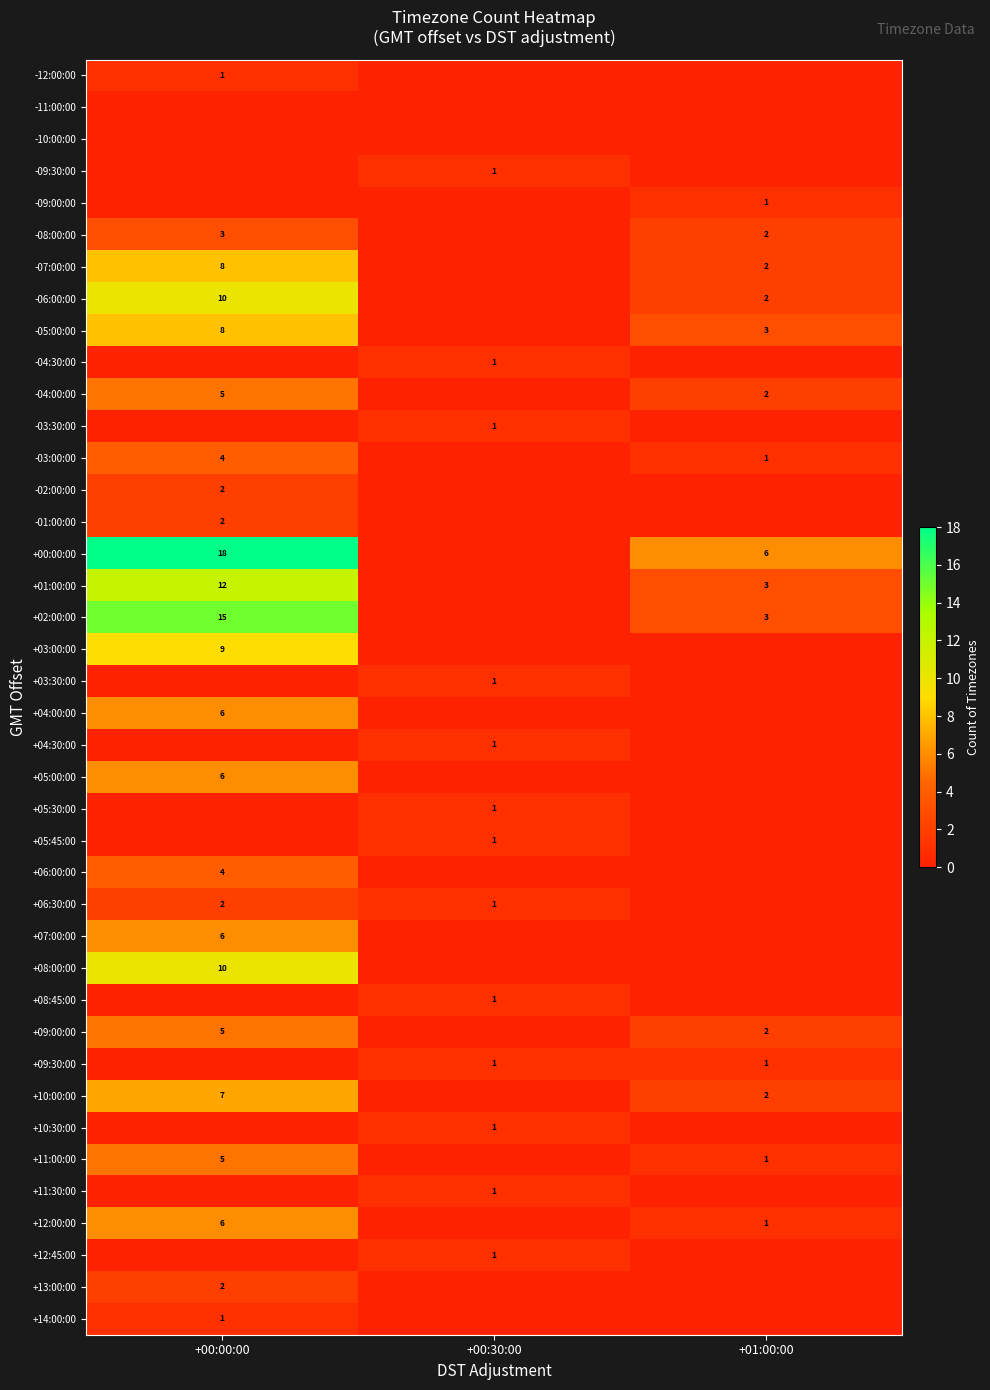

What is the sum of the +09:00:00 values at +00:00:00 and +01:00:00?

7